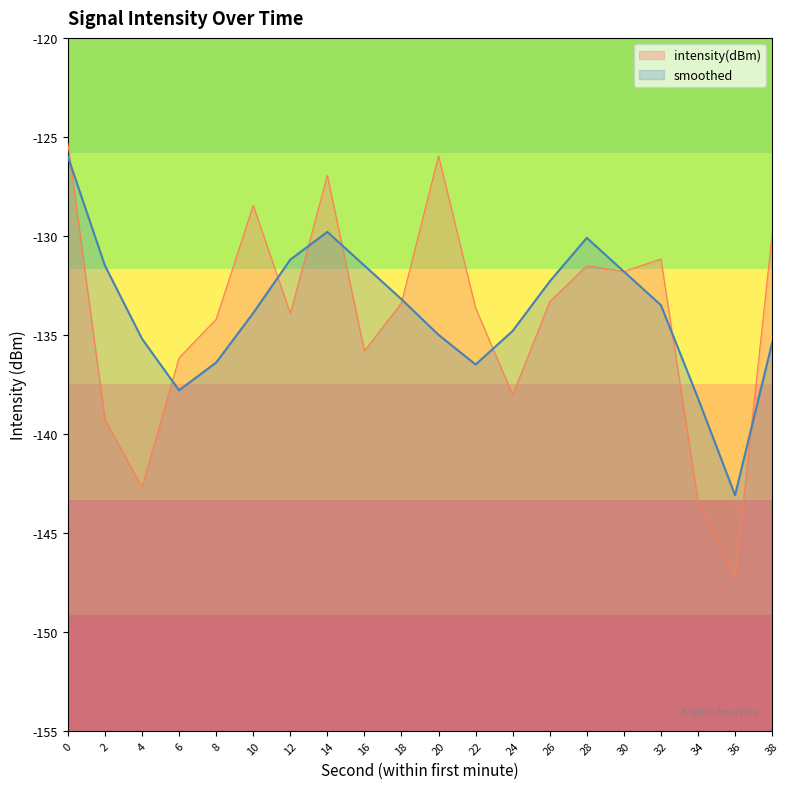

What is the value of the intensity(dBm) point at the 6th from the left?

-128.5